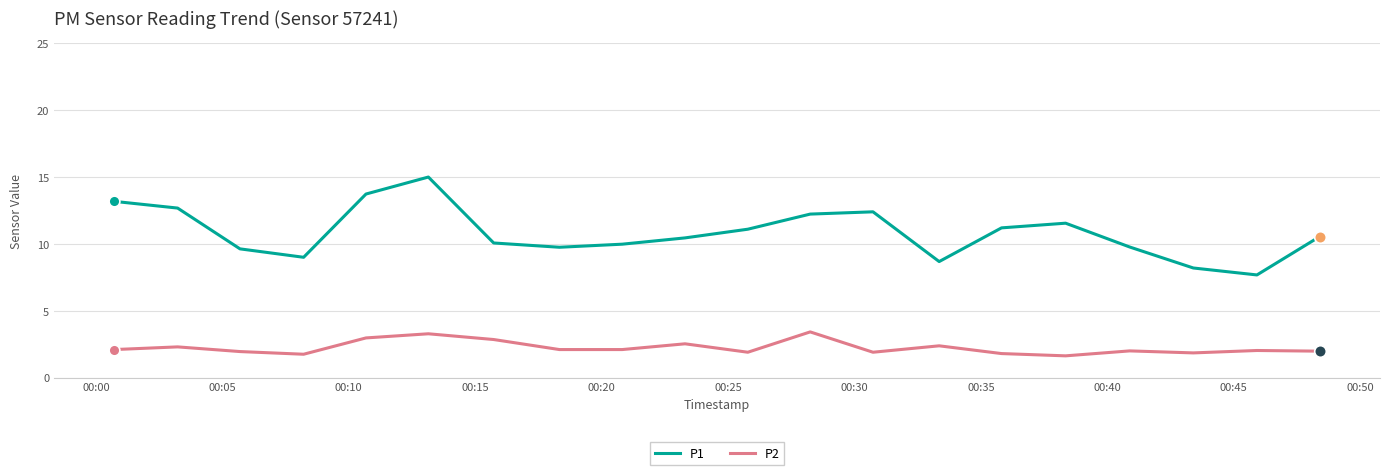

At how many categories does at least one series exceed 3?

20